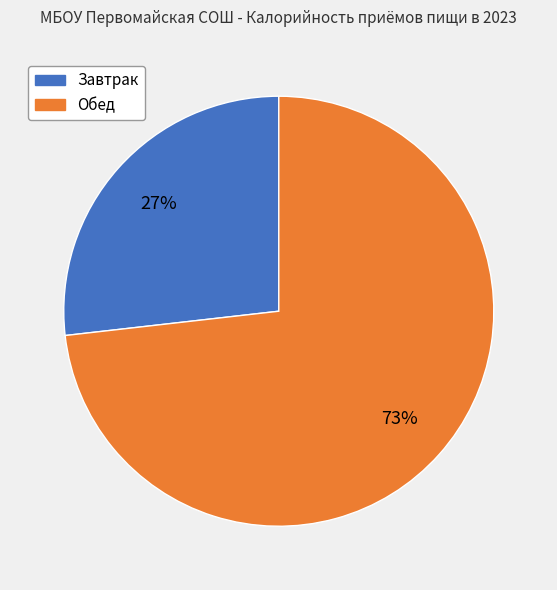

To the nearest percent, what is the average slice percentage?

50%